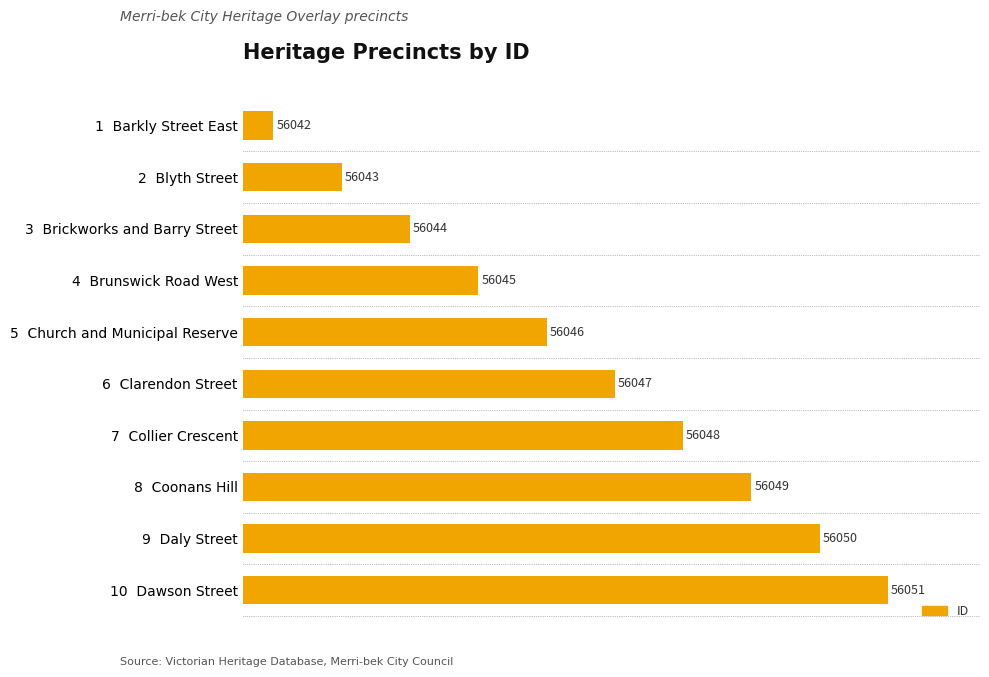

What is the difference between the second highest and minimum values?

8